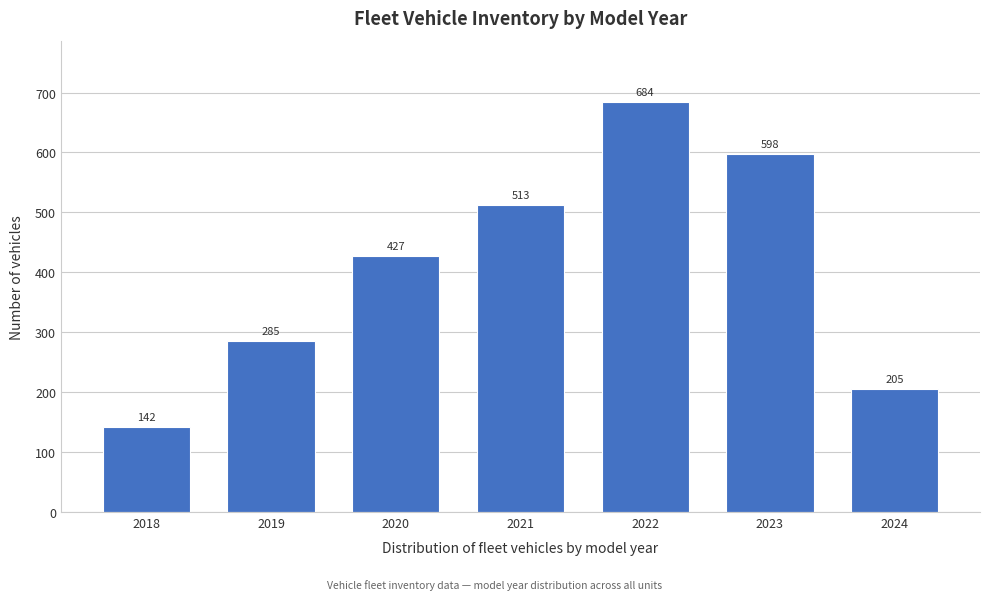

Reading left to right, extract all data points from this chart.

142	285	427	513	684	598	205